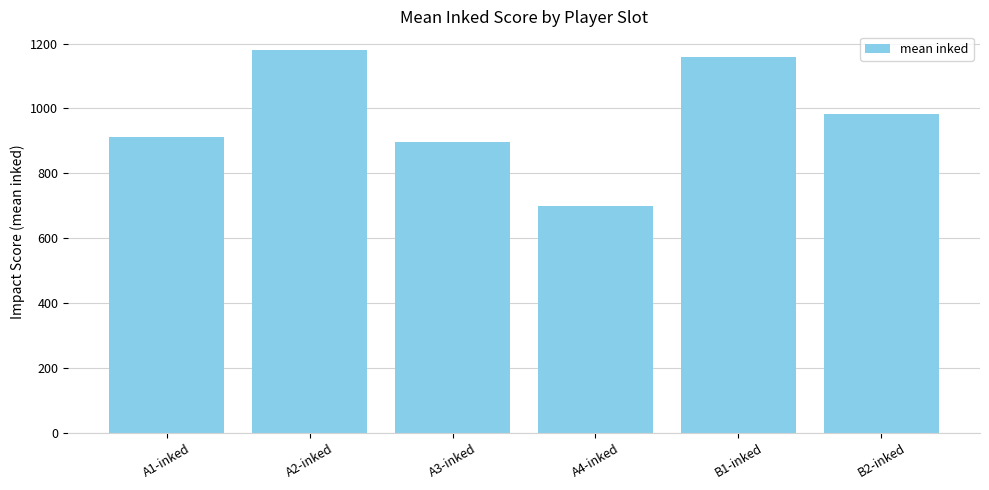

What is the change in value from A4-inked to B2-inked?

+282.0